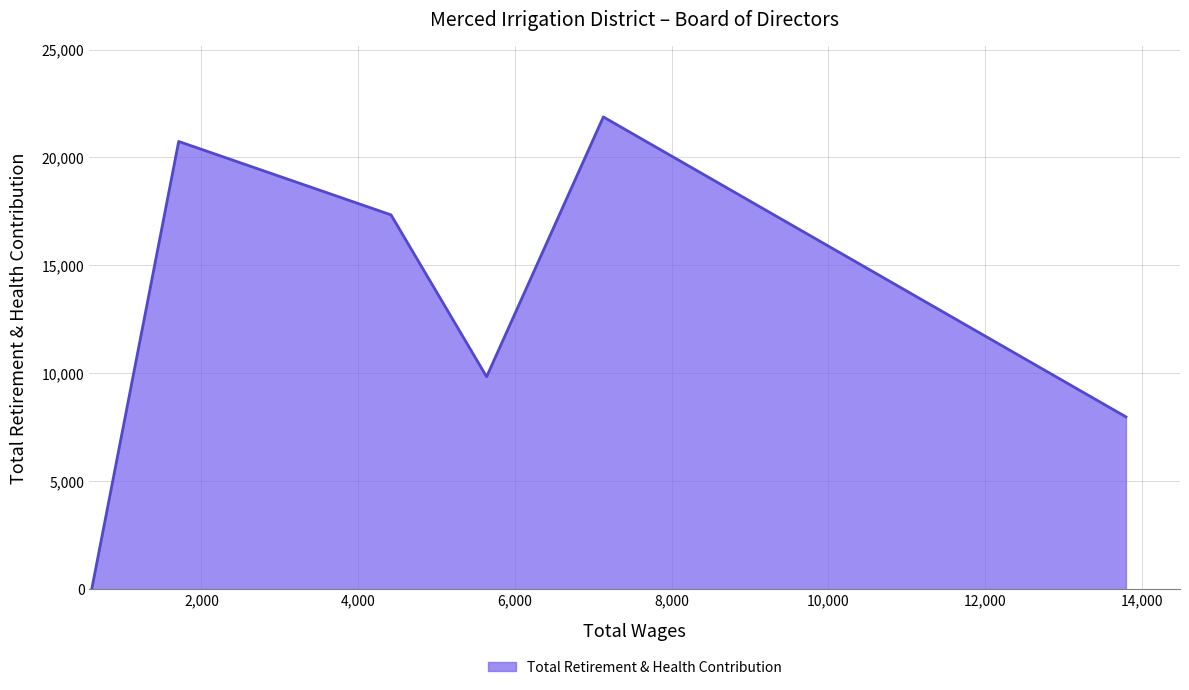

The chart shows a value of 9045 at 1710. True or false?

False